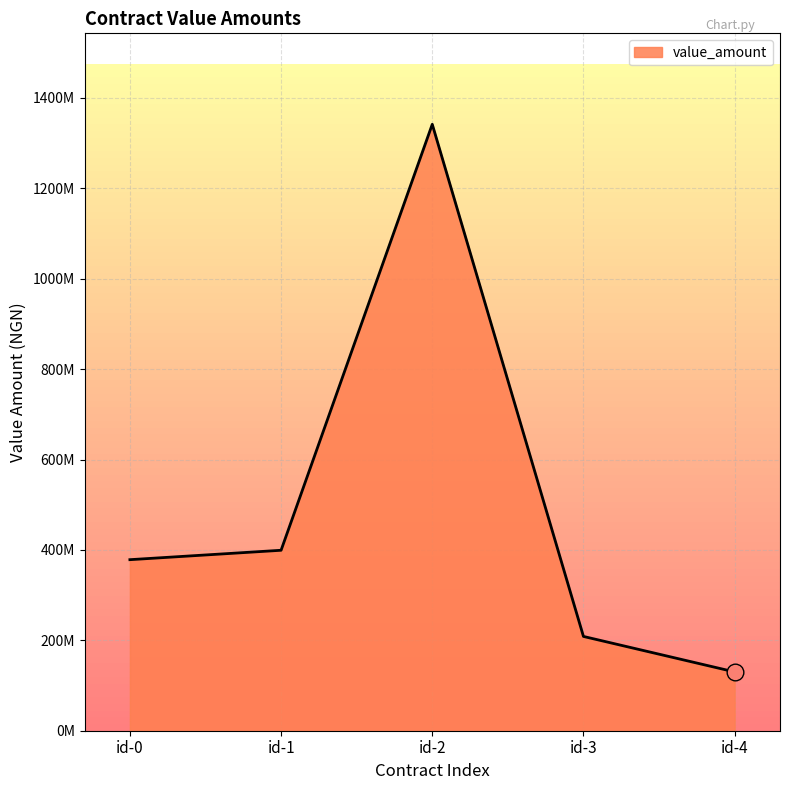

Does the chart display data point markers on the line(s)?

No